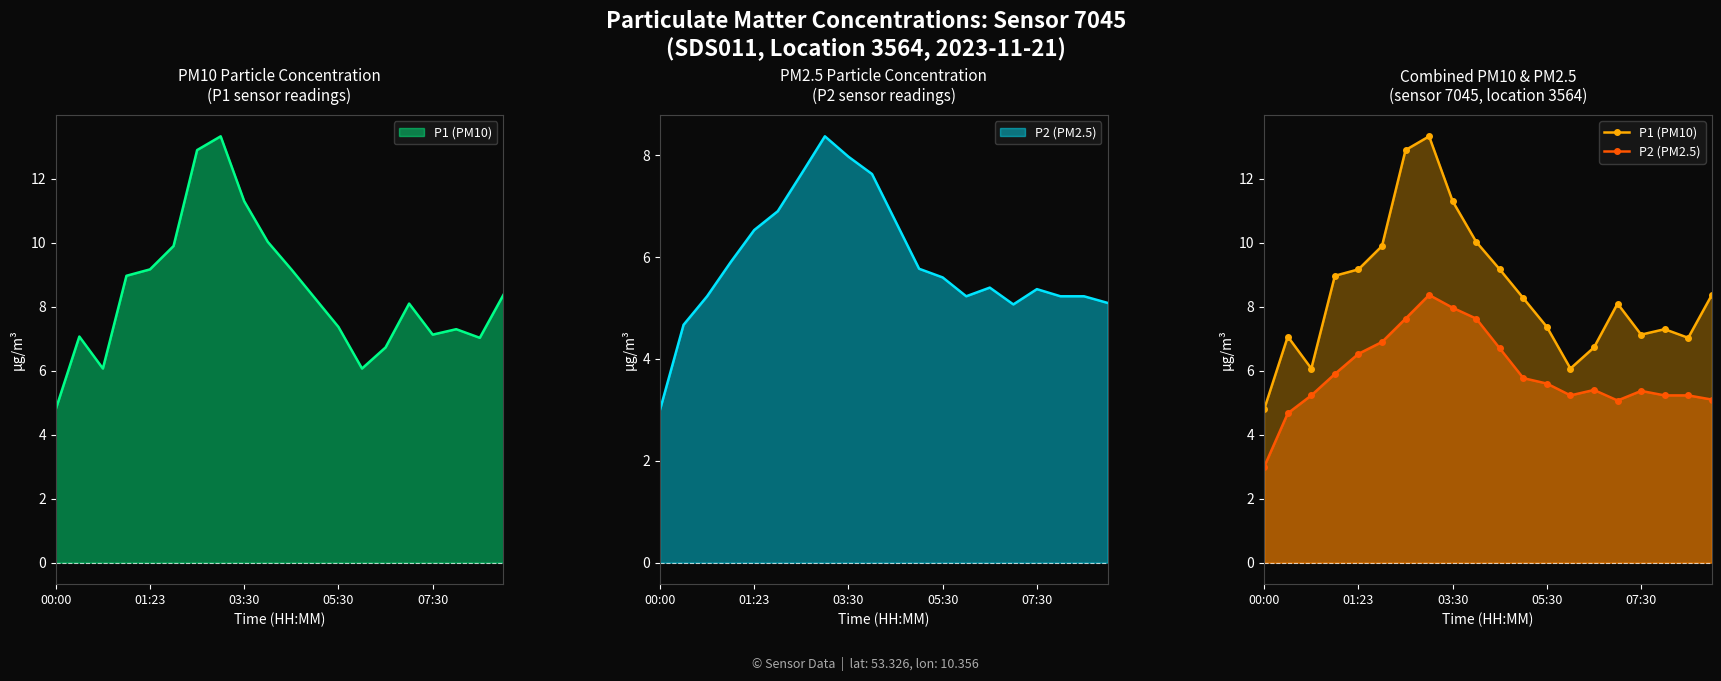

What is the difference between the second highest and second lowest values in the P1 (PM10) series?

6.8